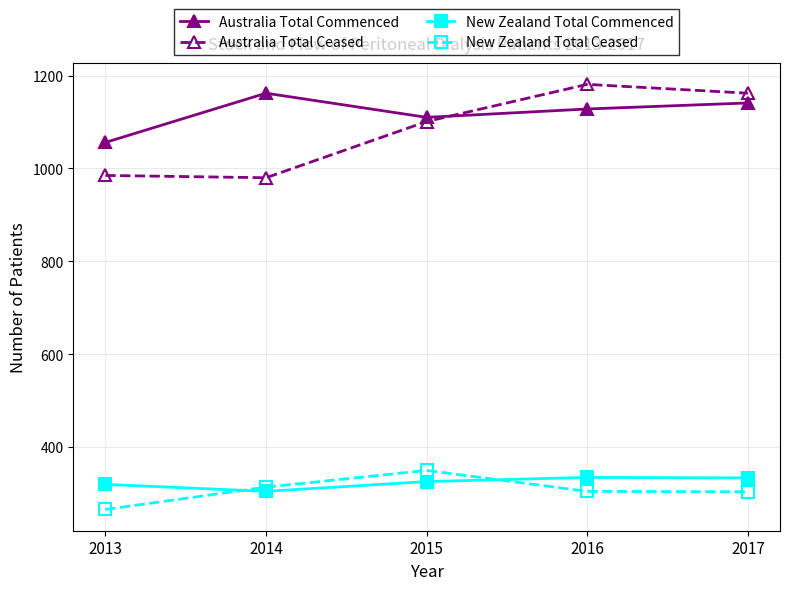

Which label corresponds to the largest value in the chart?

2016